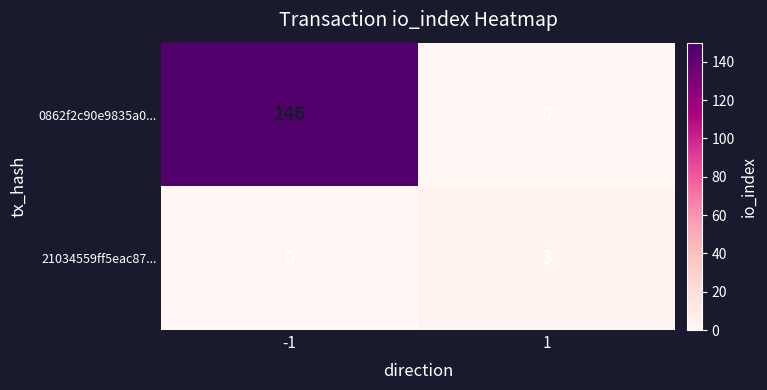

True or false: 21034559ff5eac87... has a value of 2 at 1.

False